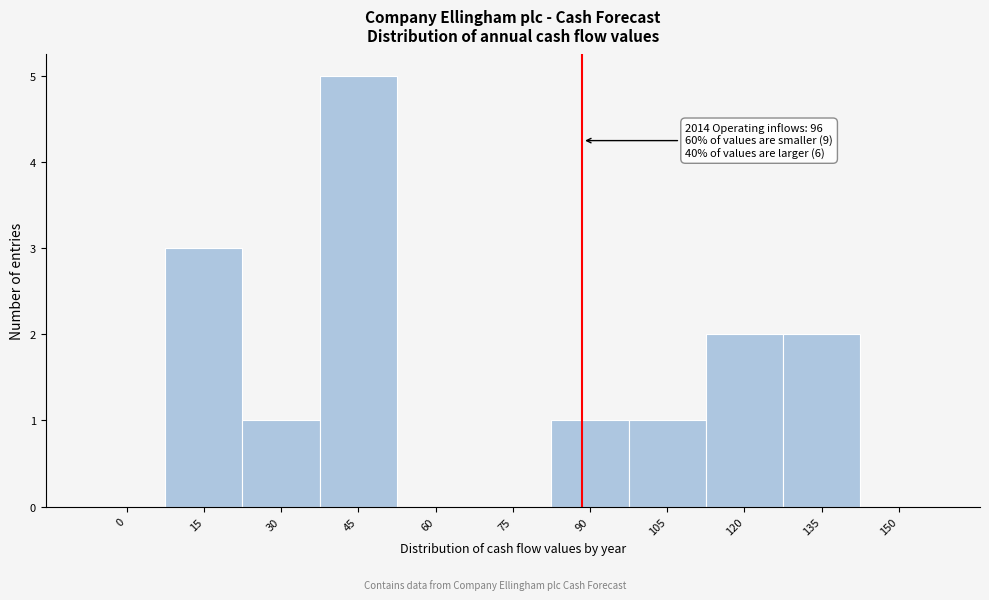

Reading right to left, list all the values displayed in this chart.

150=0	135=2	120=2	105=1	90=1	75=0	60=0	45=5	30=1	15=3	0=0